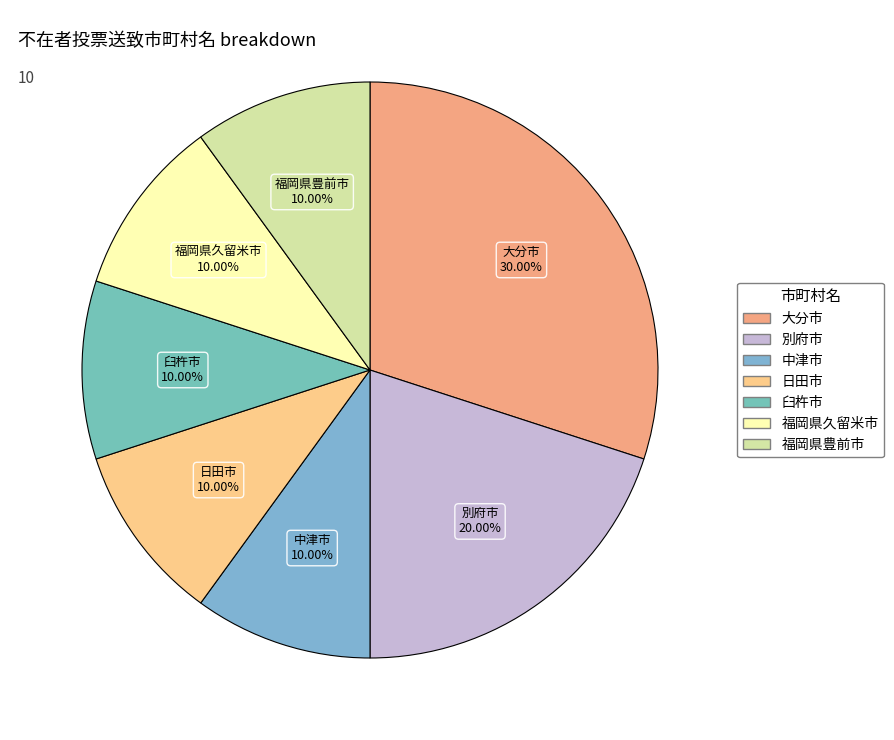

Approximately how many times larger is the value at 別府市 compared to 大分市?

0.7